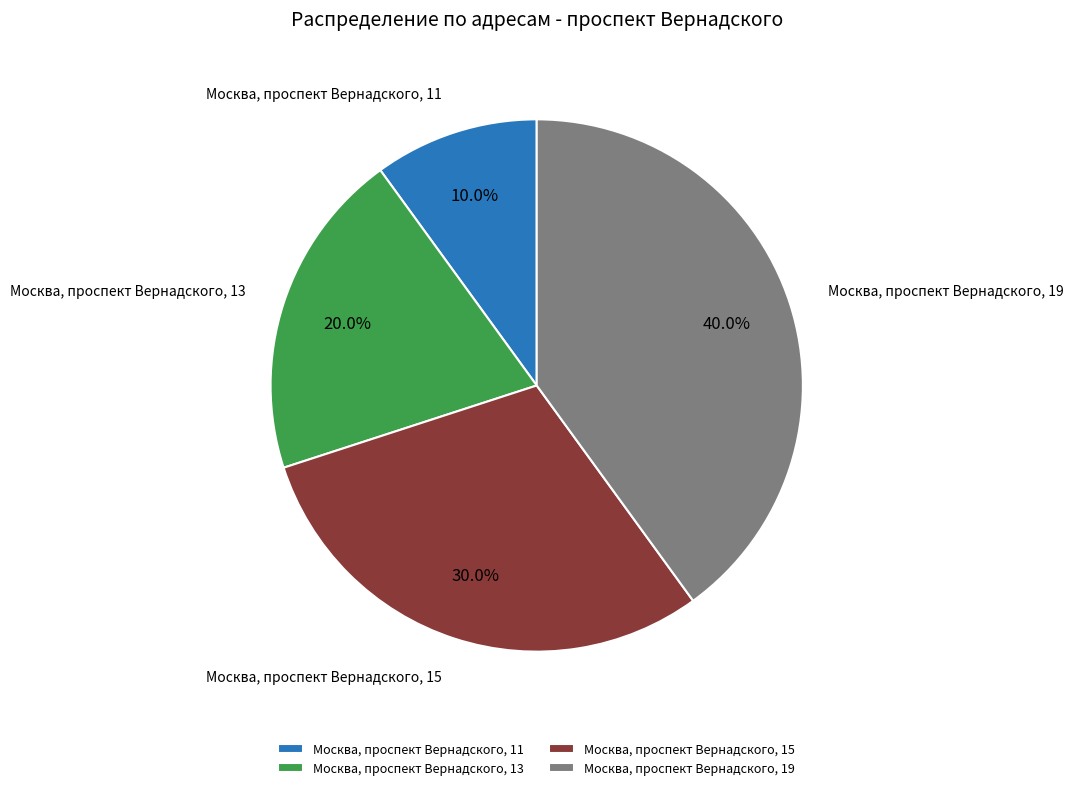

Rank the categories by value from lowest to highest.

Москва, проспект Вернадского, 11, Москва, проспект Вернадского, 13, Москва, проспект Вернадского, 15, Москва, проспект Вернадского, 19